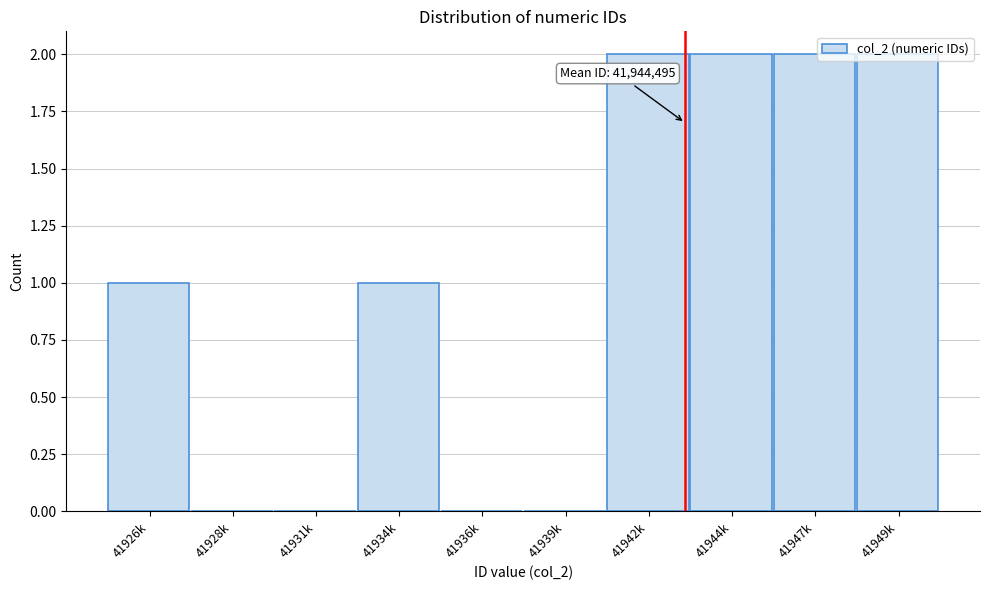

Which has a higher value, 41939k or 41926k?

41926k